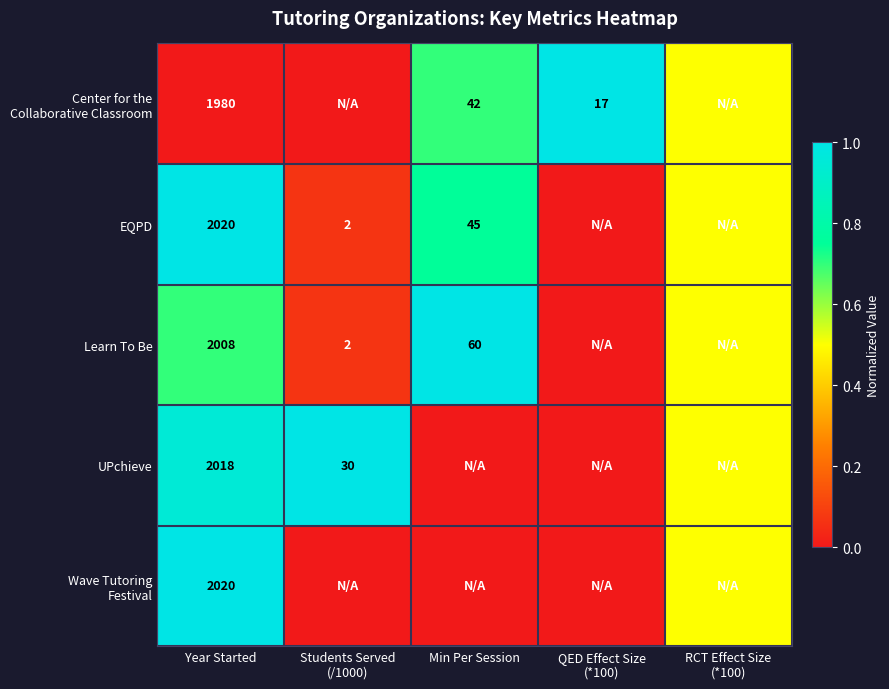

Count the number of data series in this chart.

5